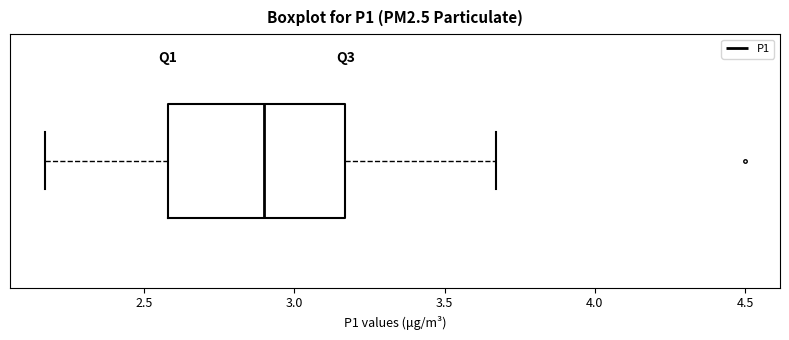

Where is the right edge of the box on the x-axis? The values are not printed on the chart, so give them approximately, as read against the axis.

3.15